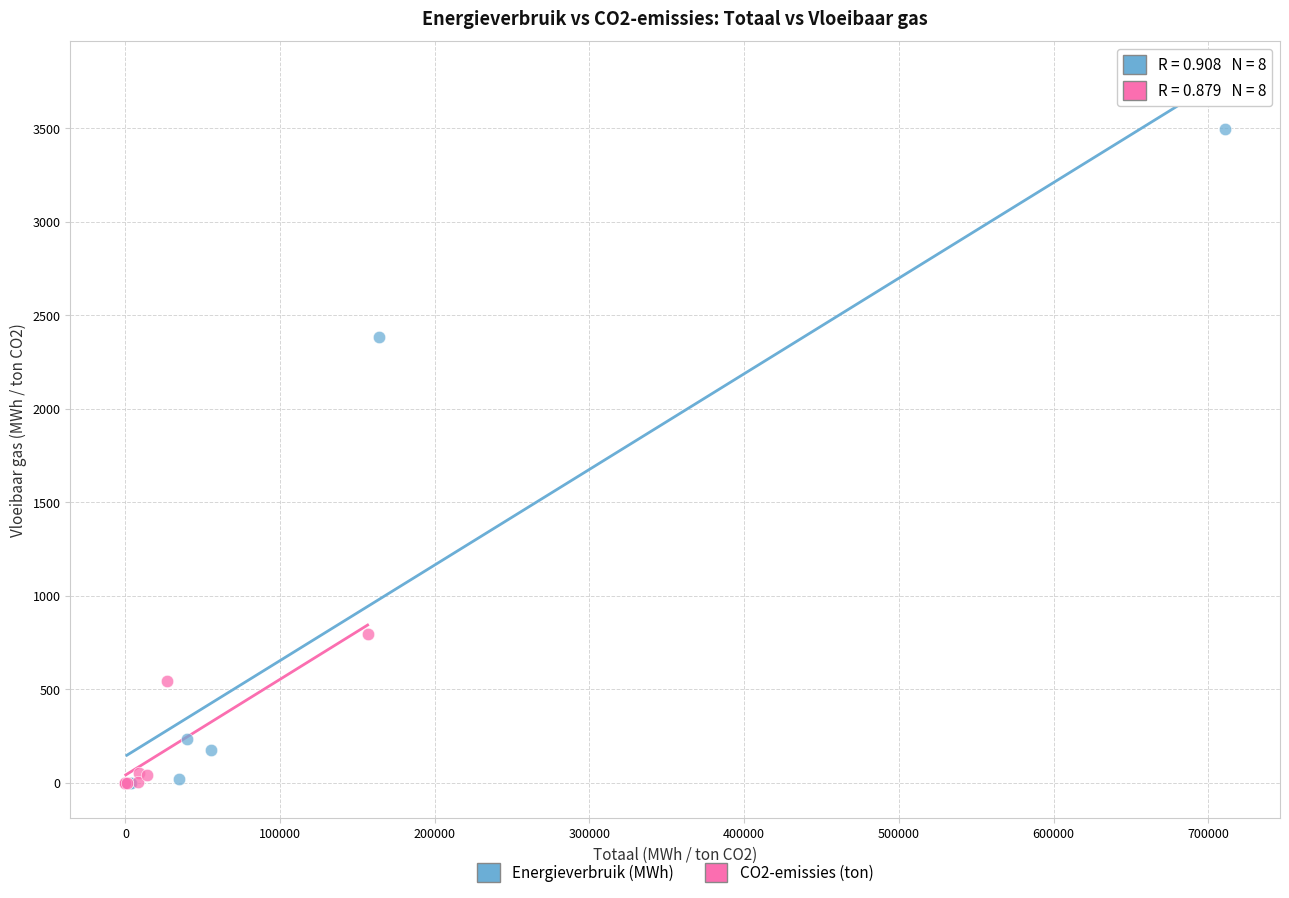

Which series has the largest Y range (max minus min)?

Energieverbruik (MWh)